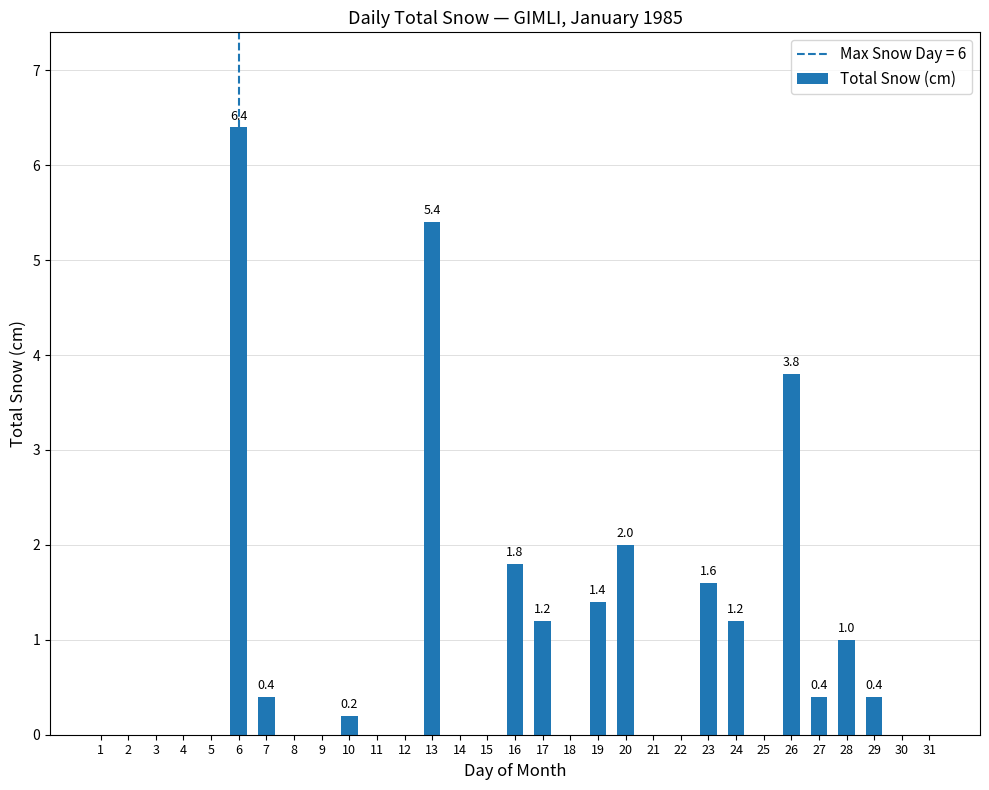

The chart shows a value of 4.5 at 15. True or false?

False